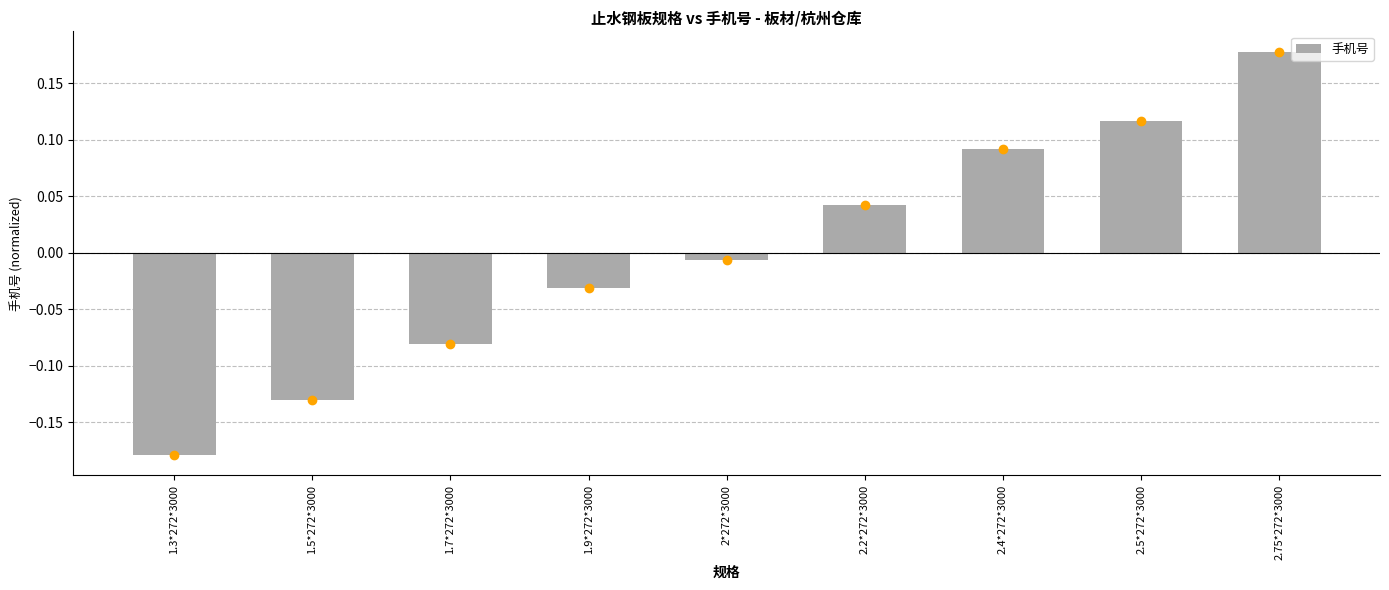

Rank the categories by value from lowest to highest.

1.3*272*3000, 1.5*272*3000, 1.7*272*3000, 1.9*272*3000, 2*272*3000, 2.2*272*3000, 2.4*272*3000, 2.5*272*3000, 2.75*272*3000